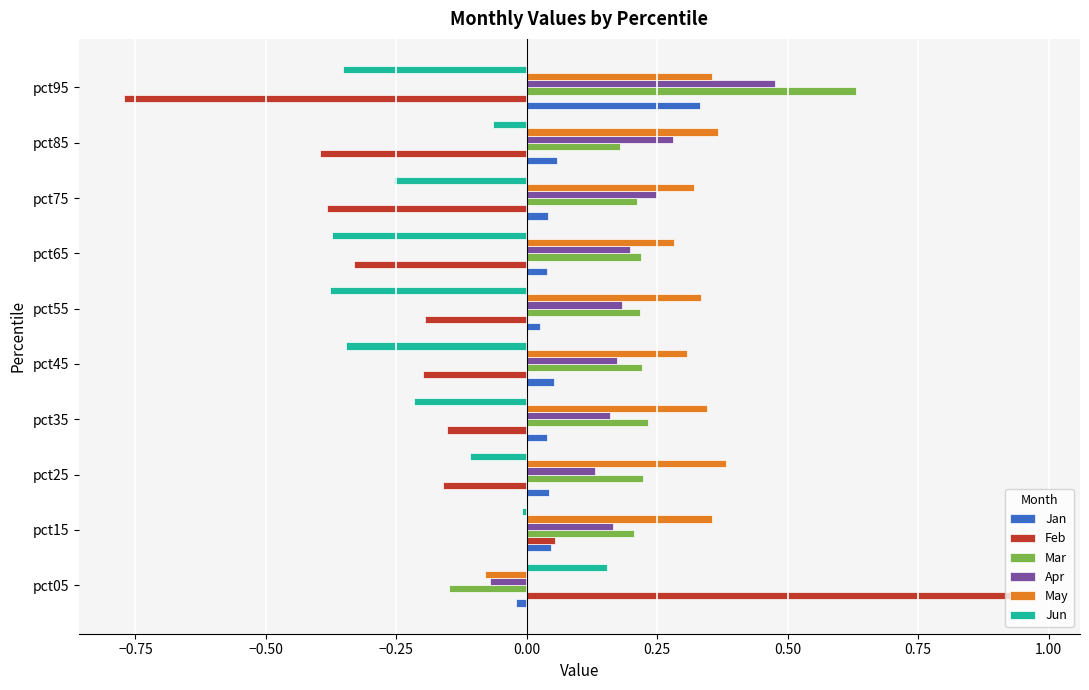

Which series has the largest range (max minus min)?

Feb